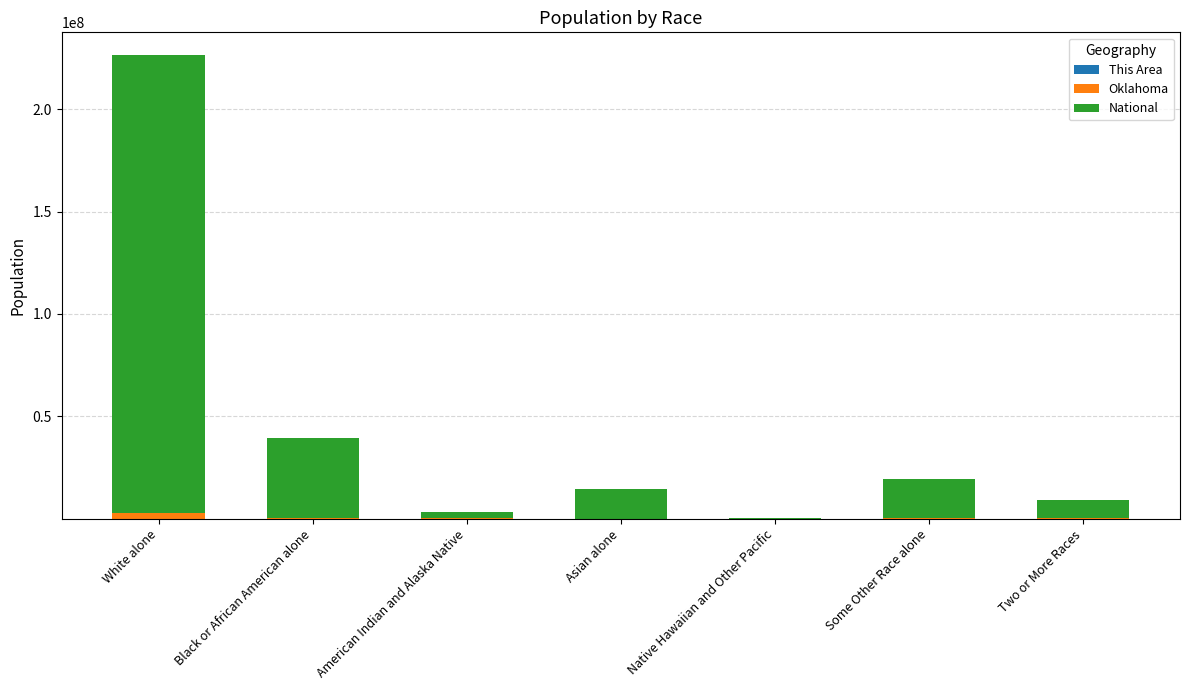

Count the number of data series in this chart.

3